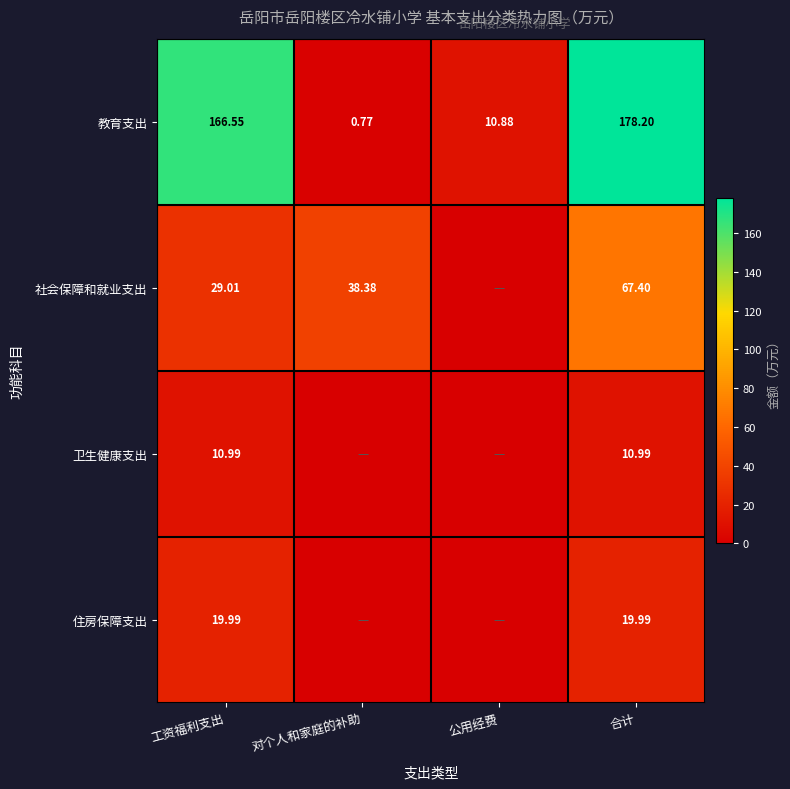

Rank the series at 合计 from lowest to highest value.

卫生健康支出, 住房保障支出, 社会保障和就业支出, 教育支出